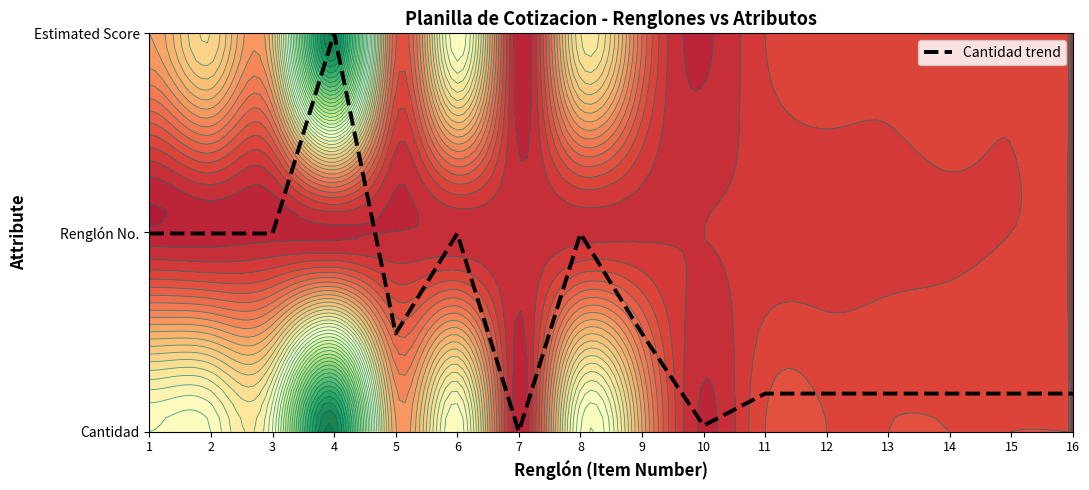

How many series are shown in this chart?

1